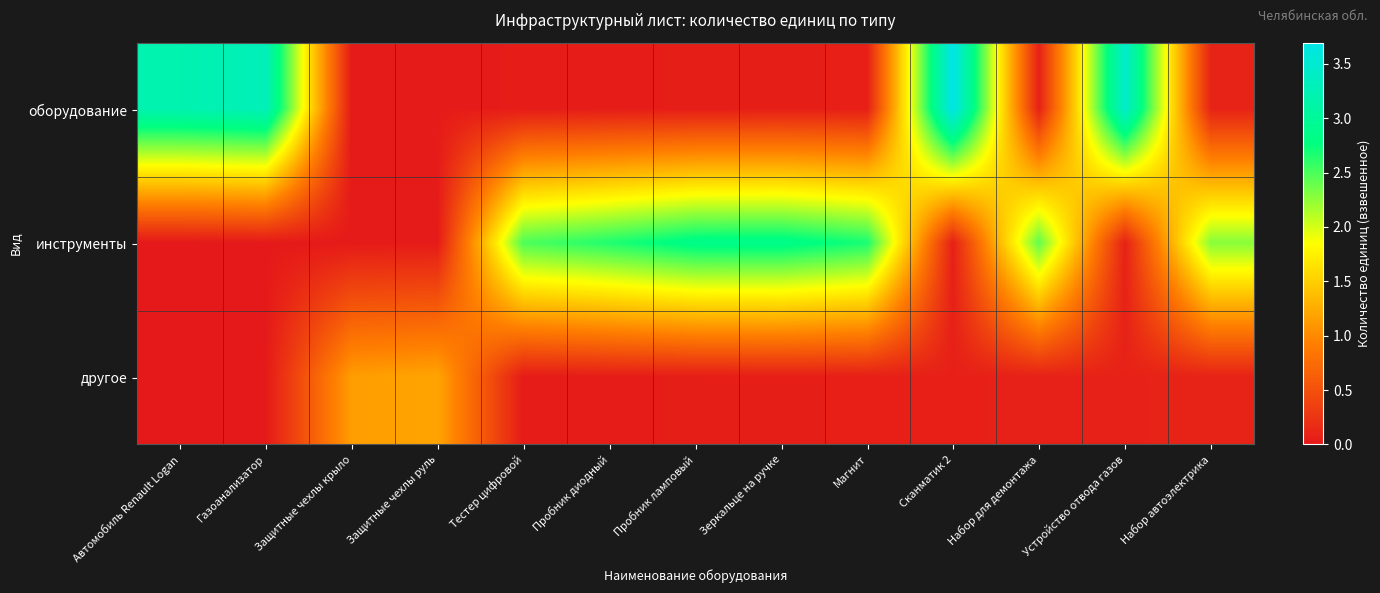

At Набор автоэлектрика, list the series in order from largest to smallest.

инструменты, оборудование, другое